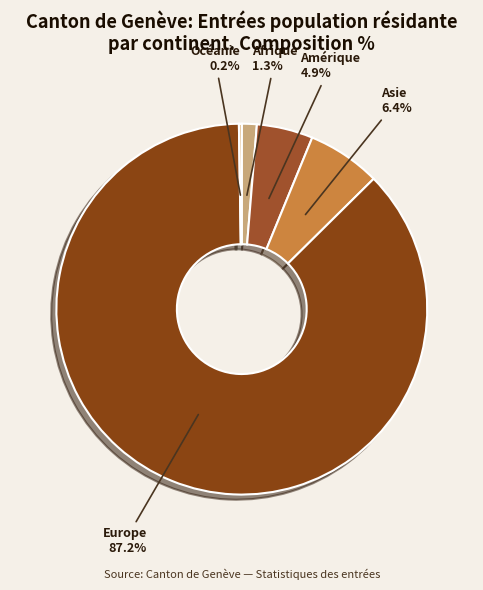

To the nearest percent, what percentage of the pie is Asie?

6%